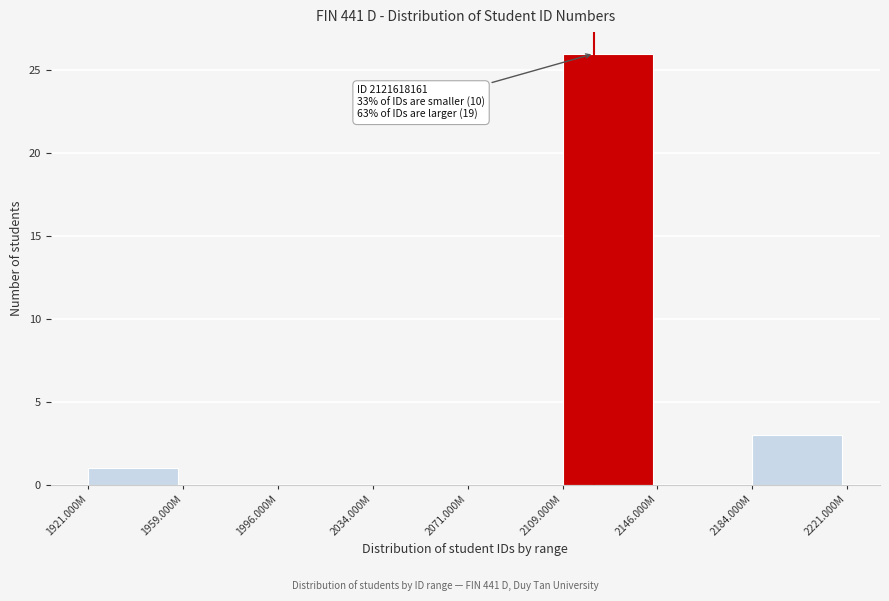

Reading left to right, what are all the values shown in this chart?

1921.000M=1	1959.000M=0	1996.000M=0	2034.000M=0	2071.000M=0	2109.000M=26	2146.000M=0	2184.000M=3